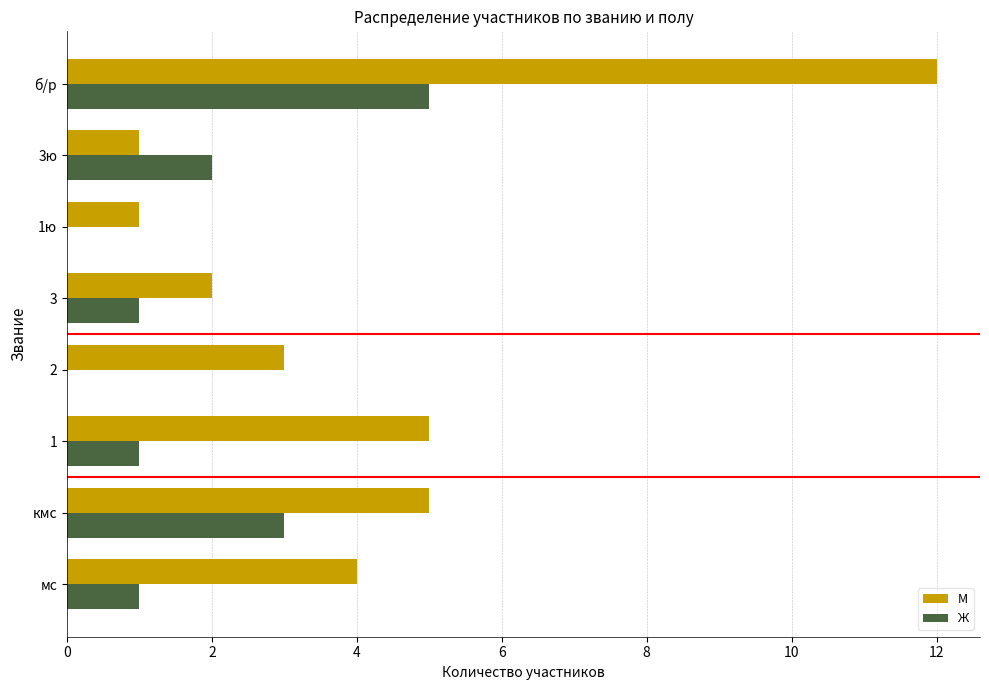

How many distinct data groups are displayed?

2